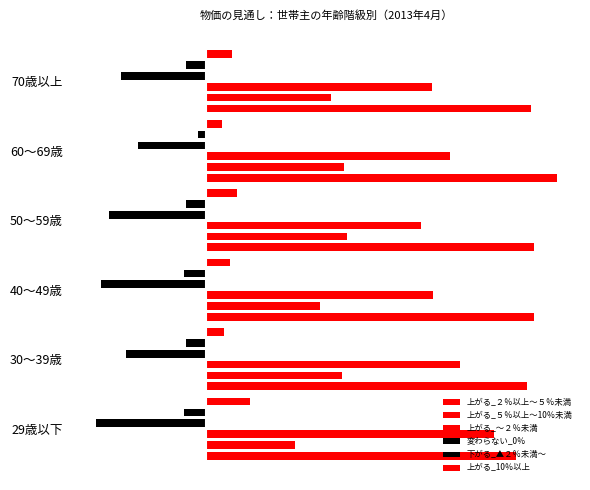

Rank the series by their maximum value, from lowest to highest.

変わらない_0％, 下がる_▲２％未満～, 上がる_10％以上, 上がる_５％以上～10％未満, 上がる_～２％未満, 上がる_２％以上～５％未満